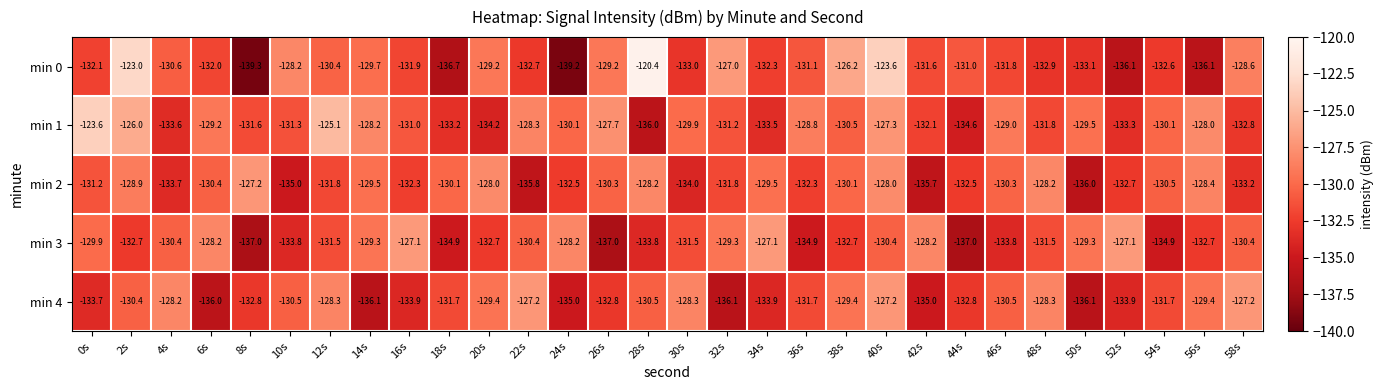

At 22s, list the series in order from smallest to largest.

min 2, min 0, min 3, min 1, min 4